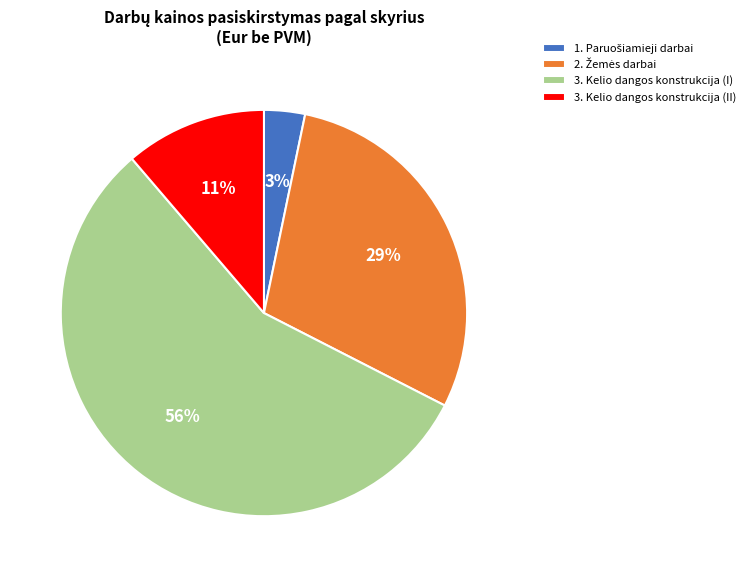

To the nearest percent, what is the average slice percentage?

25%